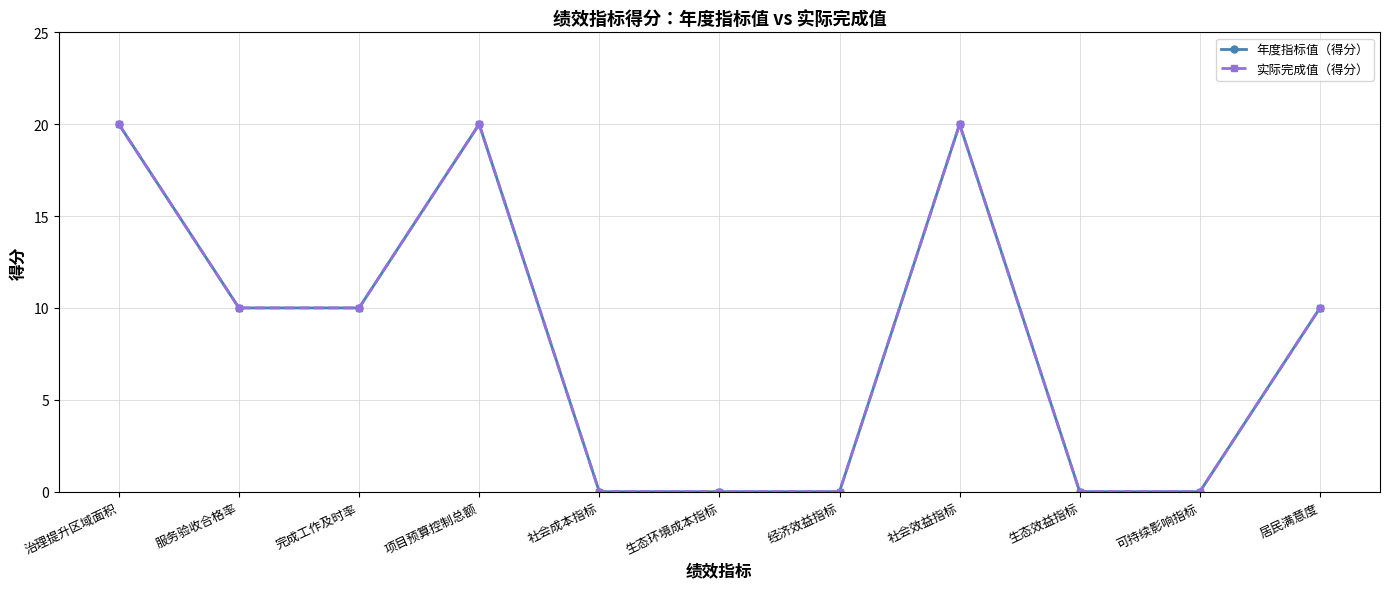

In 年度指标值（得分）, how many points are higher than both neighbors (excluding endpoints)?

2